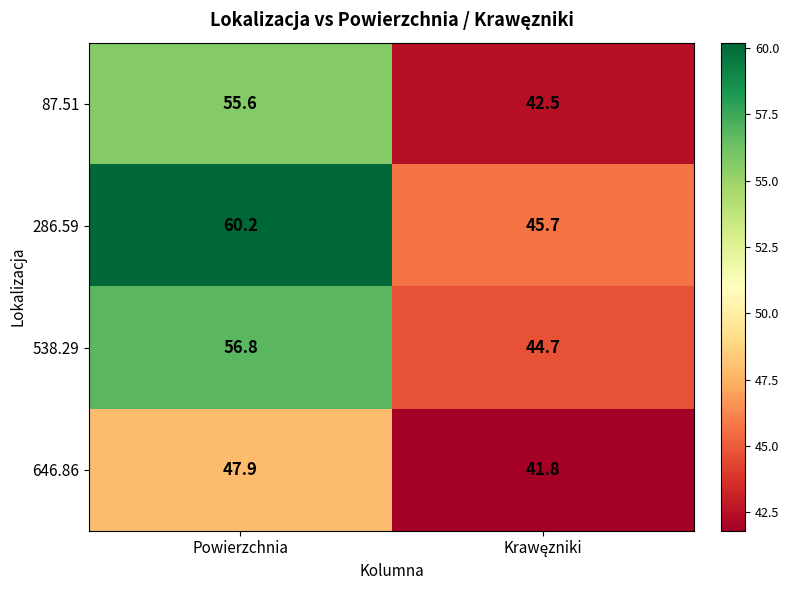

Is the value of 286.59 at Powierzchnia greater than the value of 646.86 at Powierzchnia?

Yes